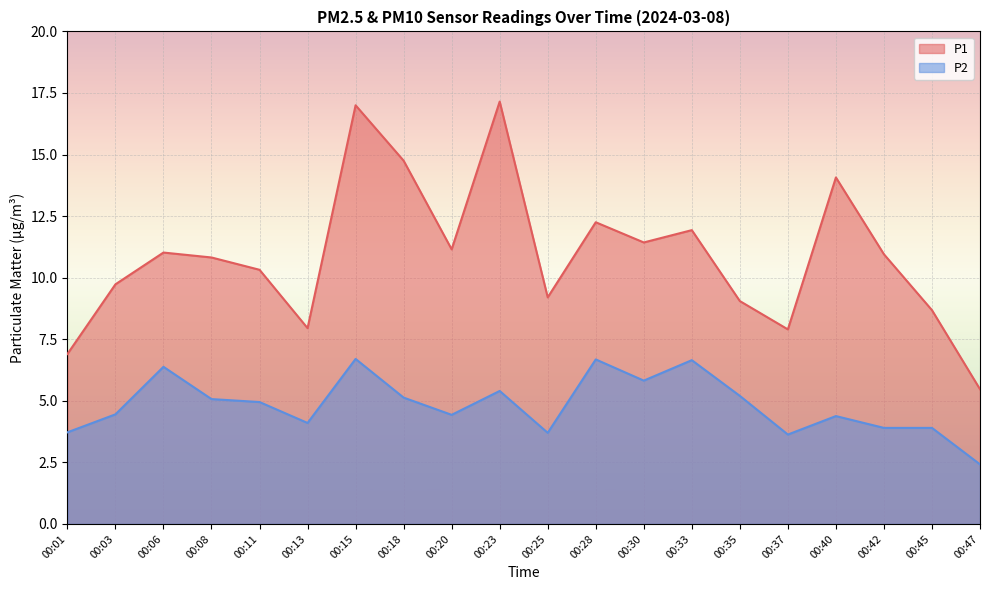

Reading left to right, list all the values displayed in this chart.

P1: 00:01=6.9	00:03=9.7	00:06=11.0	00:08=10.8	00:11=10.3	00:13=8.0	00:15=17.0	00:18=14.8	00:20=11.2	00:23=17.1	00:25=9.2	00:28=12.2	00:30=11.4	00:33=11.9	00:35=9.1	00:37=7.9	00:40=14.1	00:42=10.9	00:45=8.7	00:47=5.5
P2: 00:01=3.7	00:03=4.5	00:06=6.4	00:08=5.1	00:11=5.0	00:13=4.1	00:15=6.7	00:18=5.1	00:20=4.4	00:23=5.4	00:25=3.7	00:28=6.7	00:30=5.8	00:33=6.7	00:35=5.2	00:37=3.6	00:40=4.4	00:42=3.9	00:45=3.9	00:47=2.4